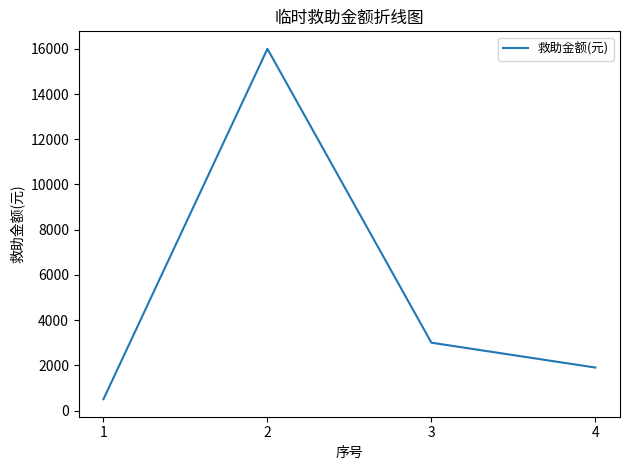

What value does the data have at 2?

16000